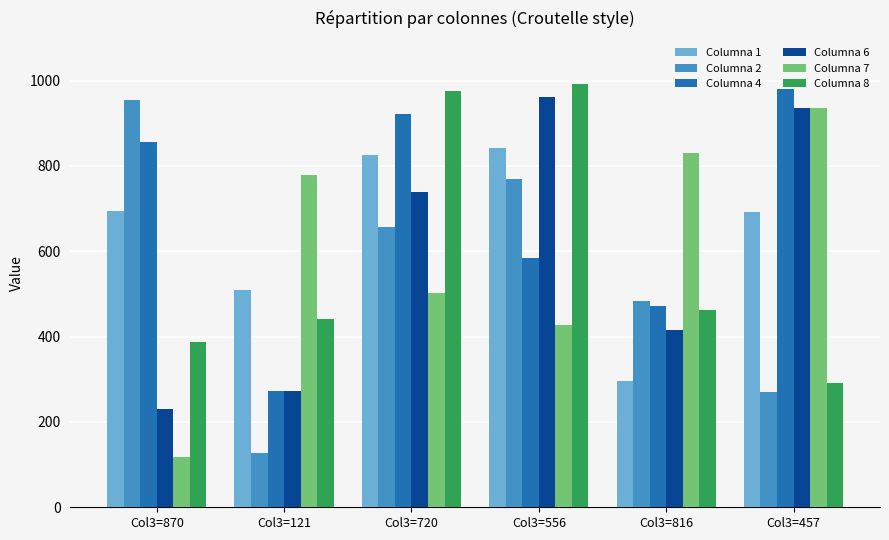

How many data points in Columna 8 are less than 462?

3